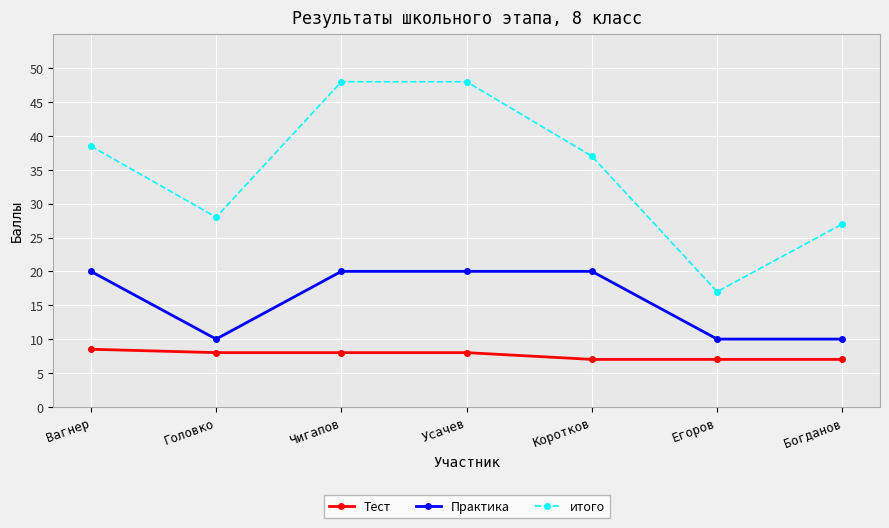

At Чигапов, list the series in order from smallest to largest.

Тест, Практика, итого